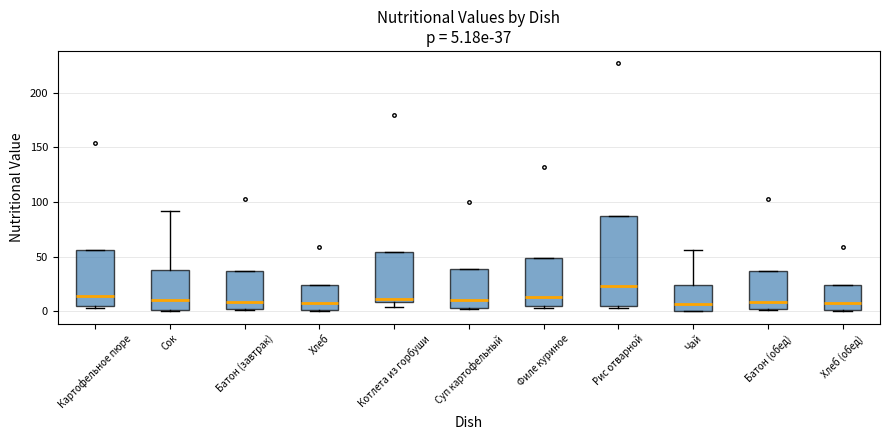

Comparing the boxes themselves (not the whiskers), which one is the tallest?

Рис отварной